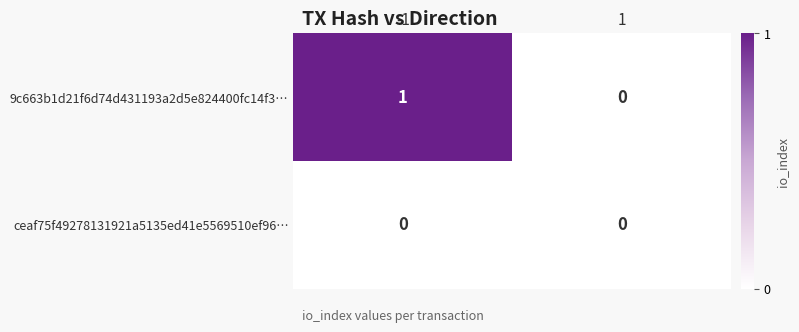

List the series in order of their overall mean, lowest first.

ceaf75f49278131921a5135ed41e5569510ef96…, 9c663b1d21f6d74d431193a2d5e824400fc14f3…